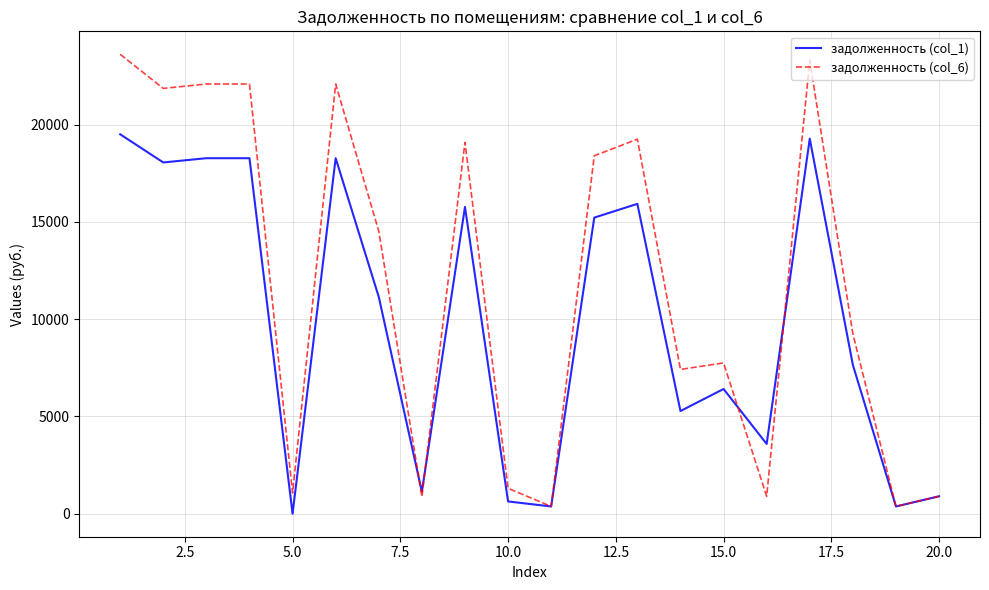

List the series in order of their overall mean, highest first.

задолженность (col_6), задолженность (col_1)